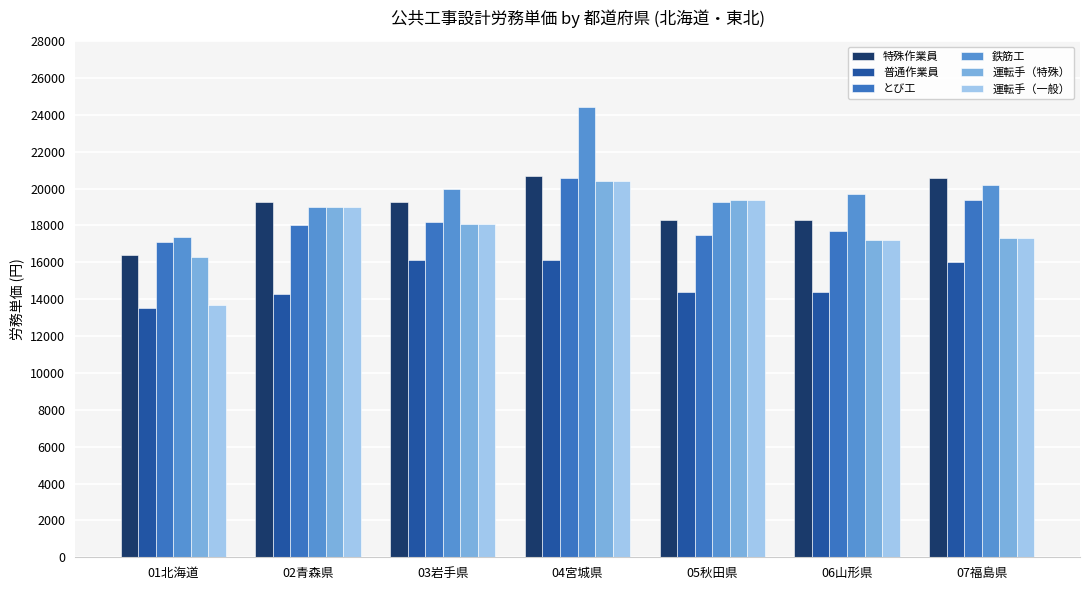

Is the value of 特殊作業員 at 07福島県 greater than the value of 運転手（特殊） at 05秋田県?

Yes